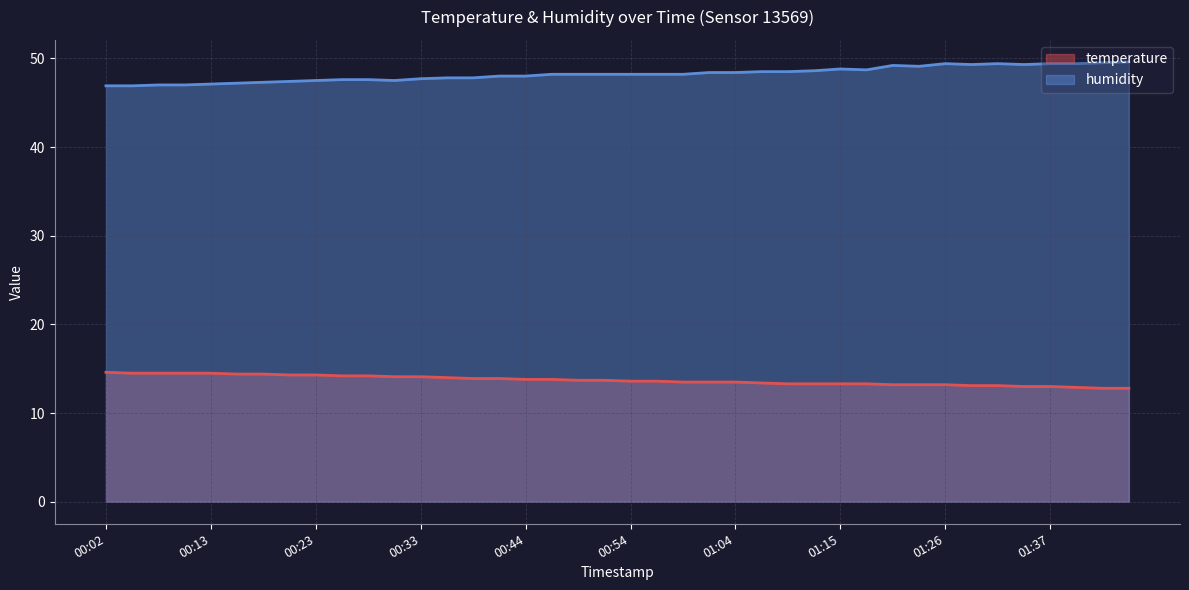

Which series changed the most between 00:15 and 01:32?

humidity